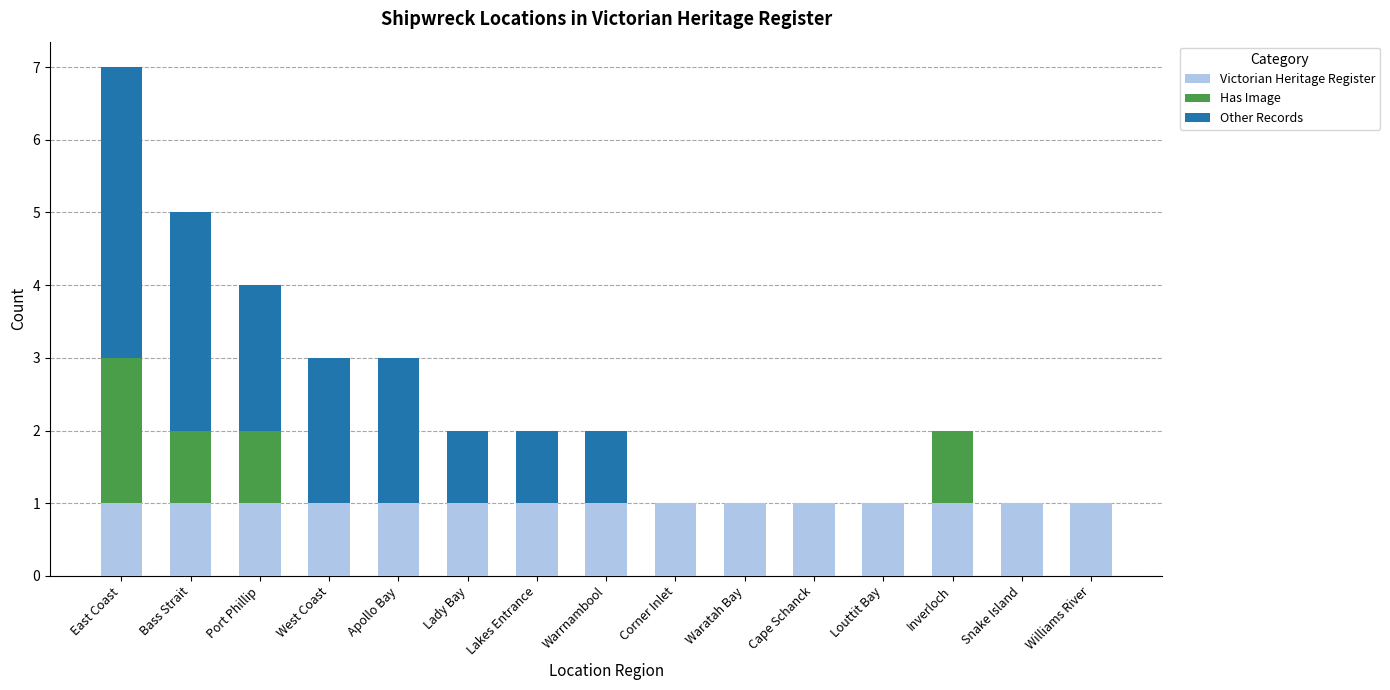

At which category is the sum across all series the highest?

East Coast